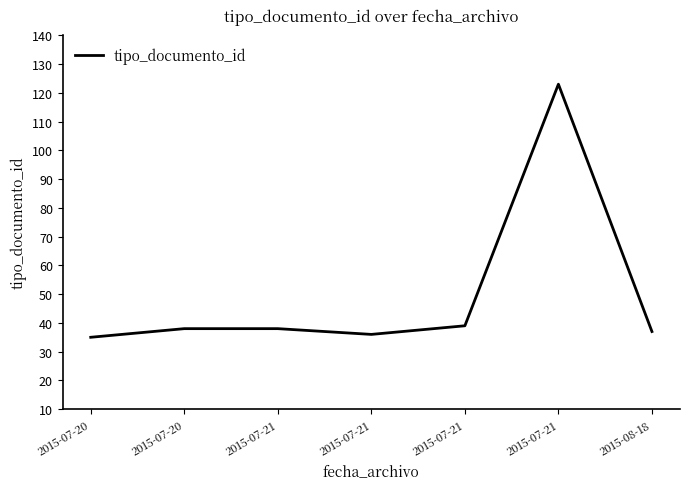

Does the chart display data point markers on the line(s)?

No